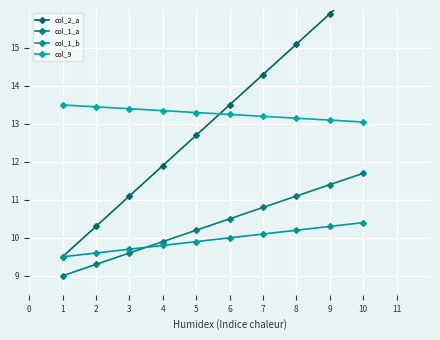

What is the maximum value for col_1_b?

10.4